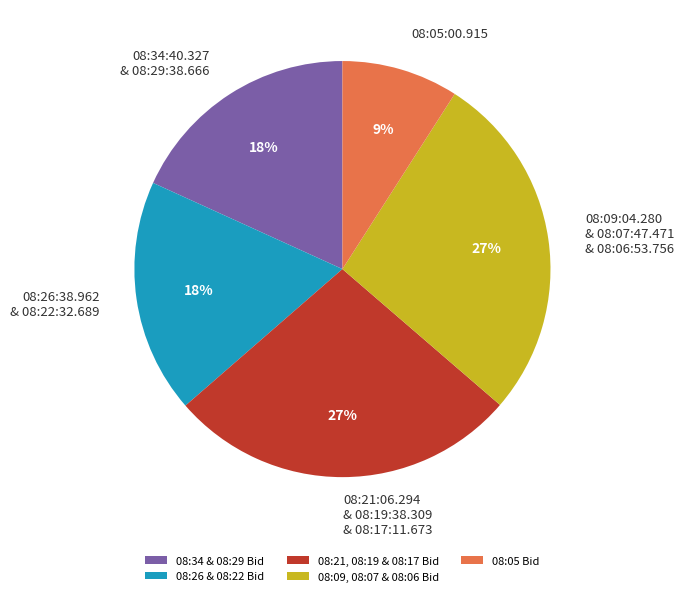

Between 08:05:00.915 and 08:21:06.294 & 08:19:38.309 & 08:17:11.673, which is larger?

08:21:06.294 & 08:19:38.309 & 08:17:11.673